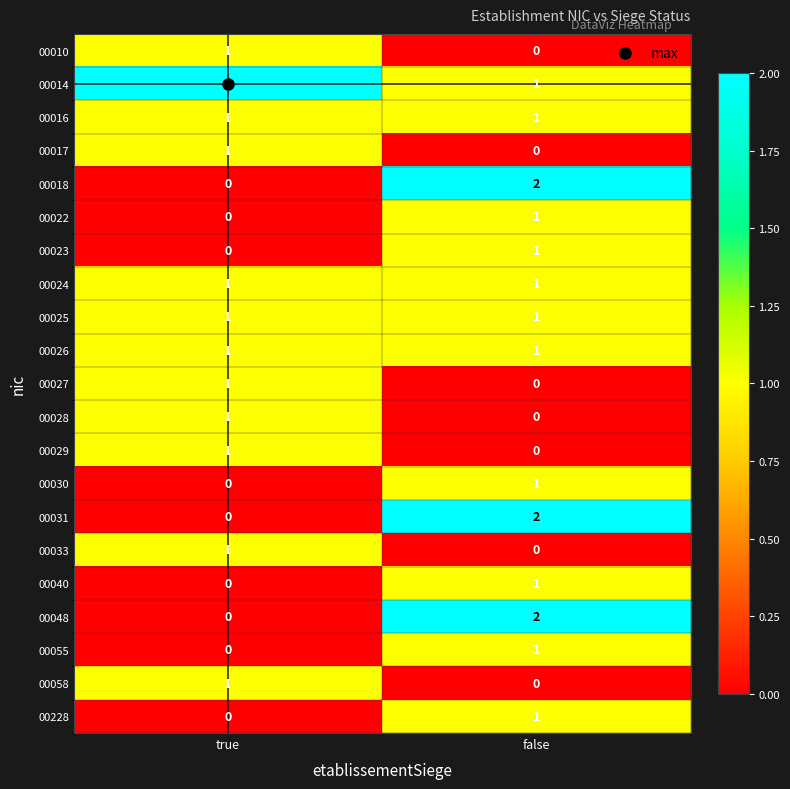

Is the value of 00058 at false greater than the value of 00228 at false?

No